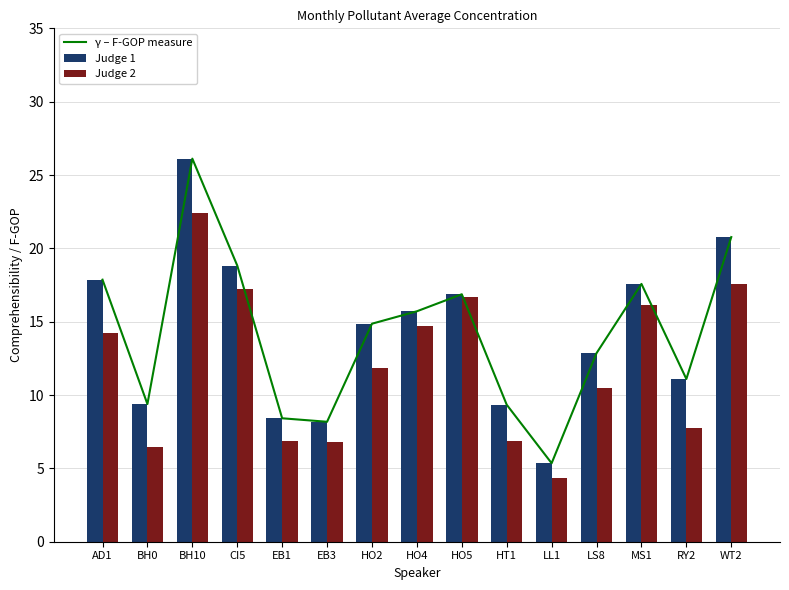

True or false: Judge 1 has a value of 17.9 at AD1.

True